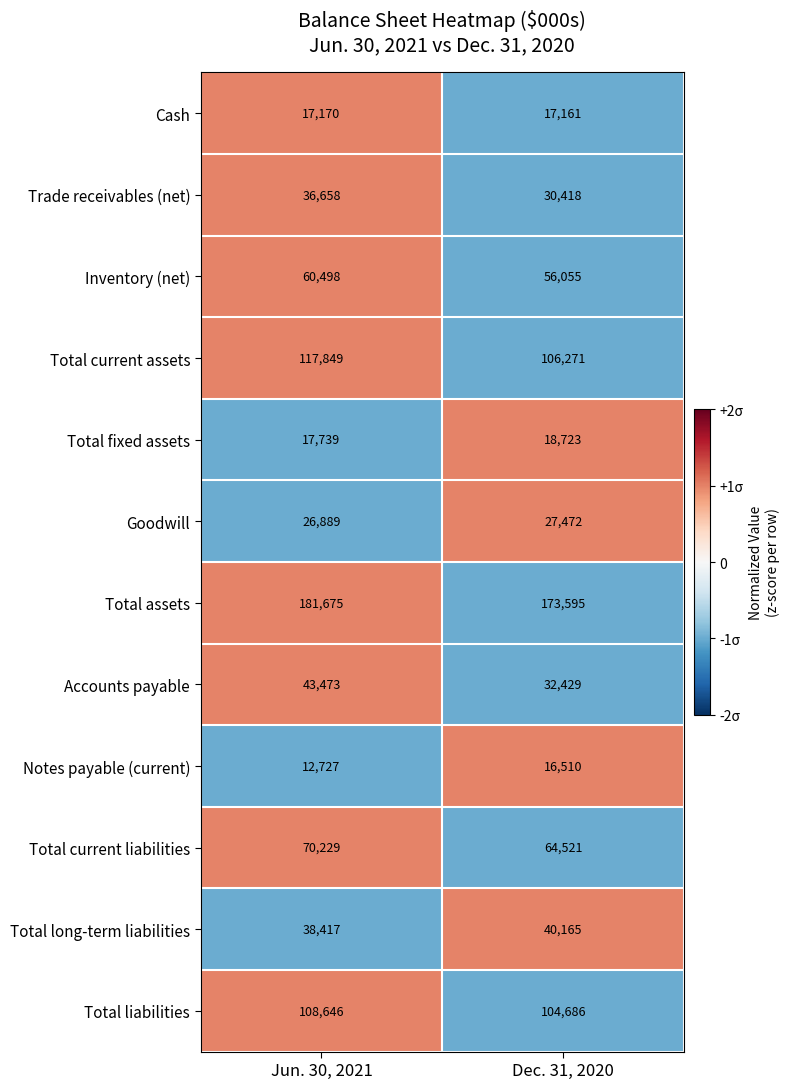

How many distinct data groups are displayed?

12